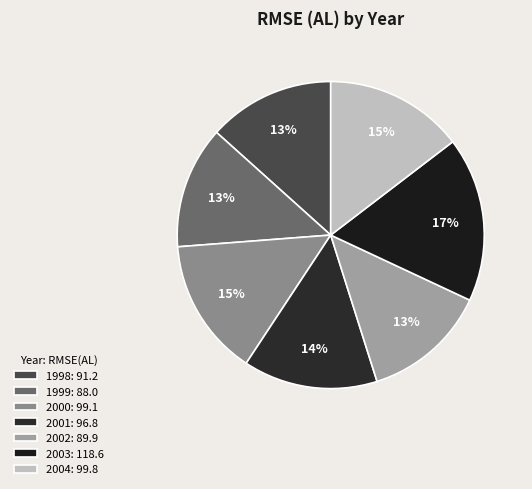

True or false: 1999 accounts for 5% of the total.

False